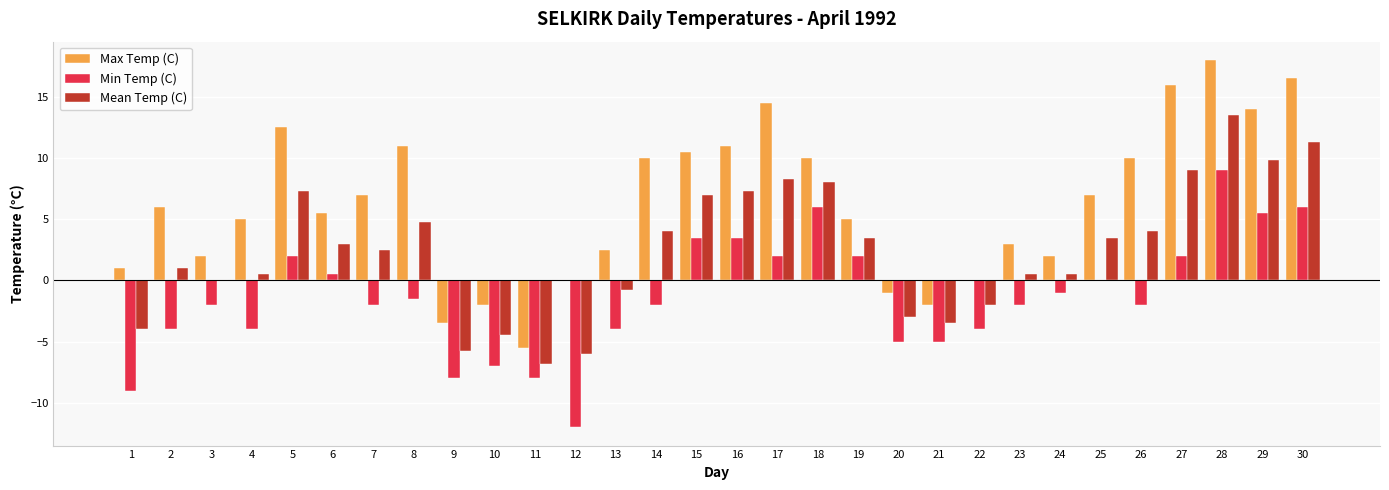

At which category is the sum across all series the highest?

28